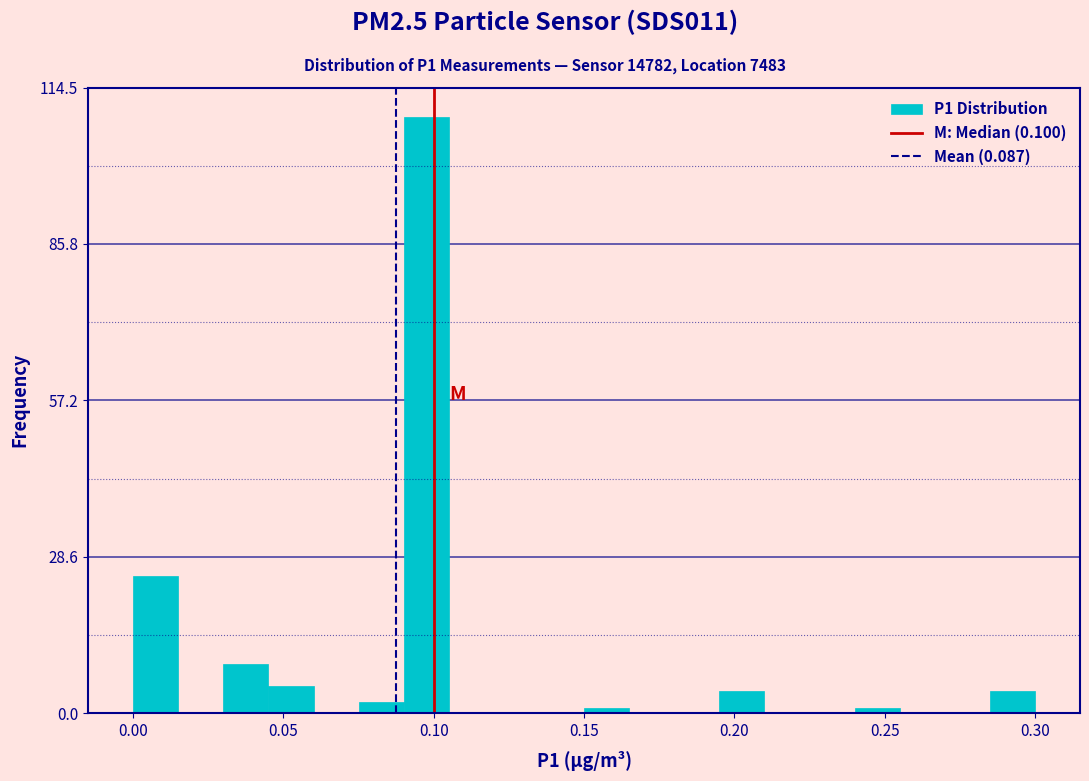

Read against the x-axis, roughly where is the centre of the tallest bar?

0.100